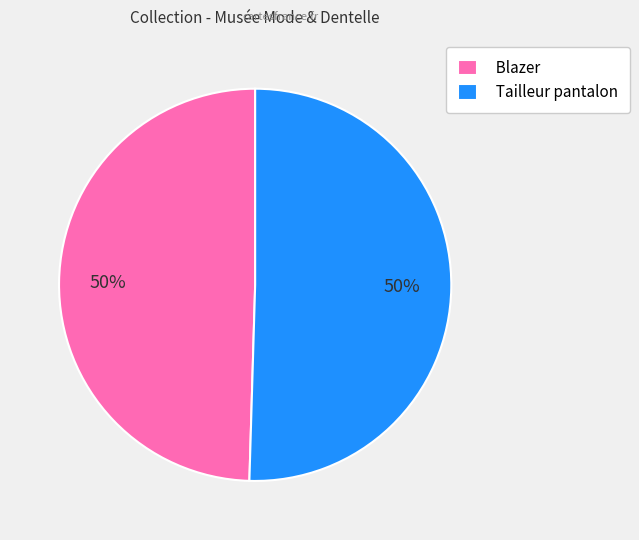

What percentage is the Blazer slice, to the nearest percent?

50%